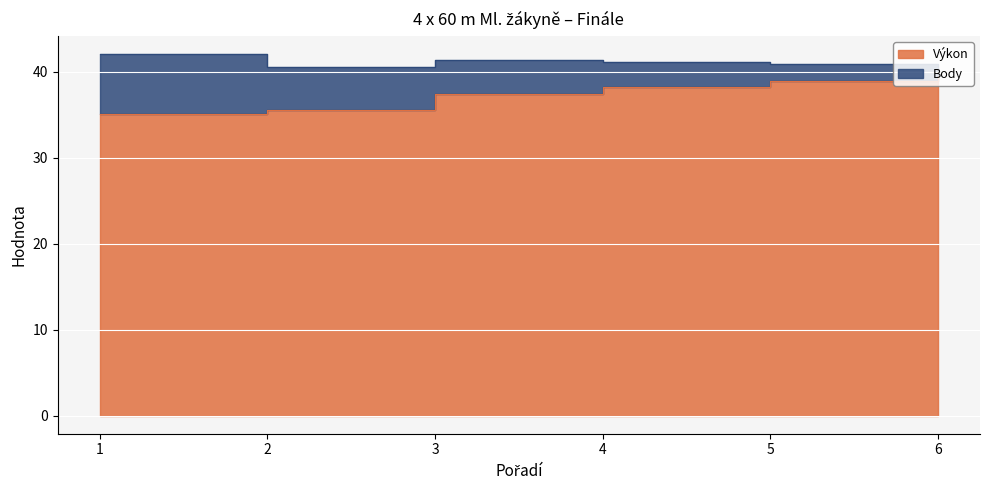

True or false: the data has more than 2 interior local peaks.

False